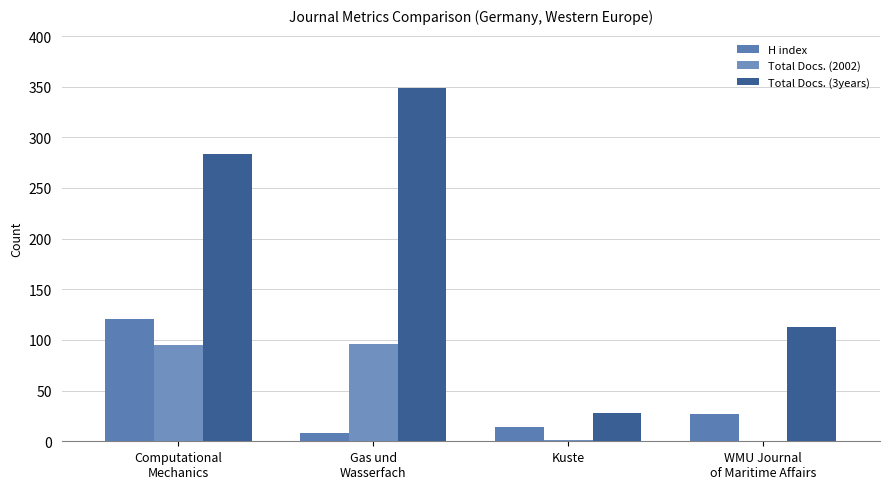

How many distinct data groups are displayed?

3